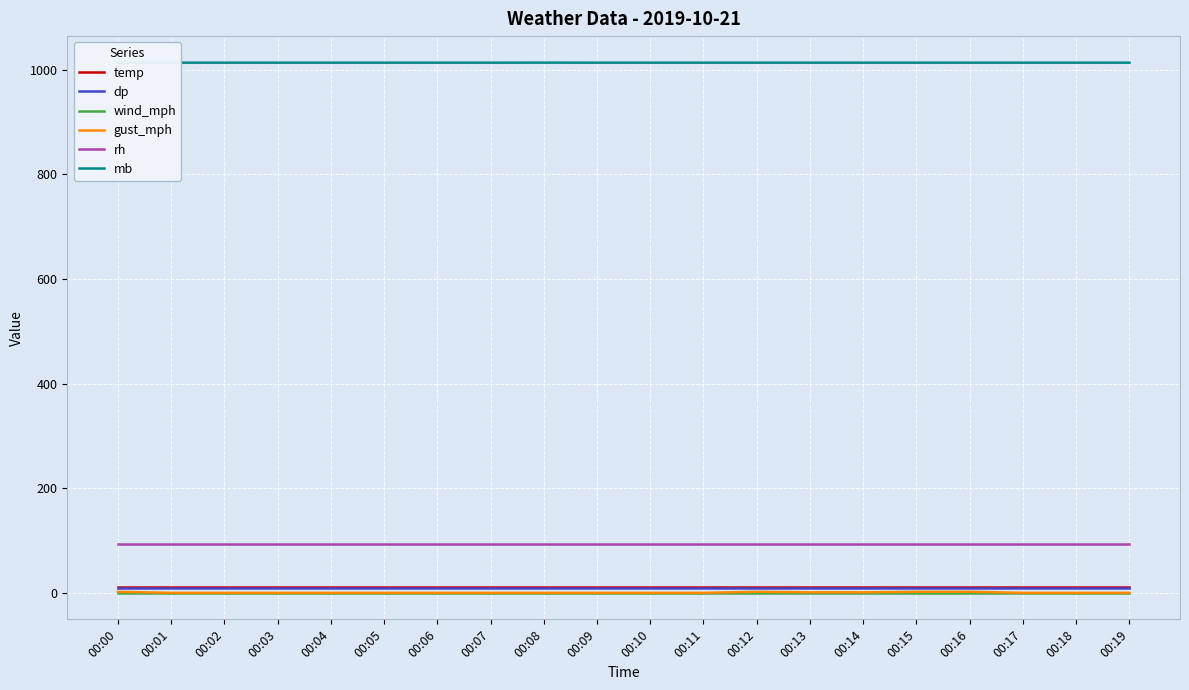

Which has a higher value, 00:17 or 00:14?

00:17